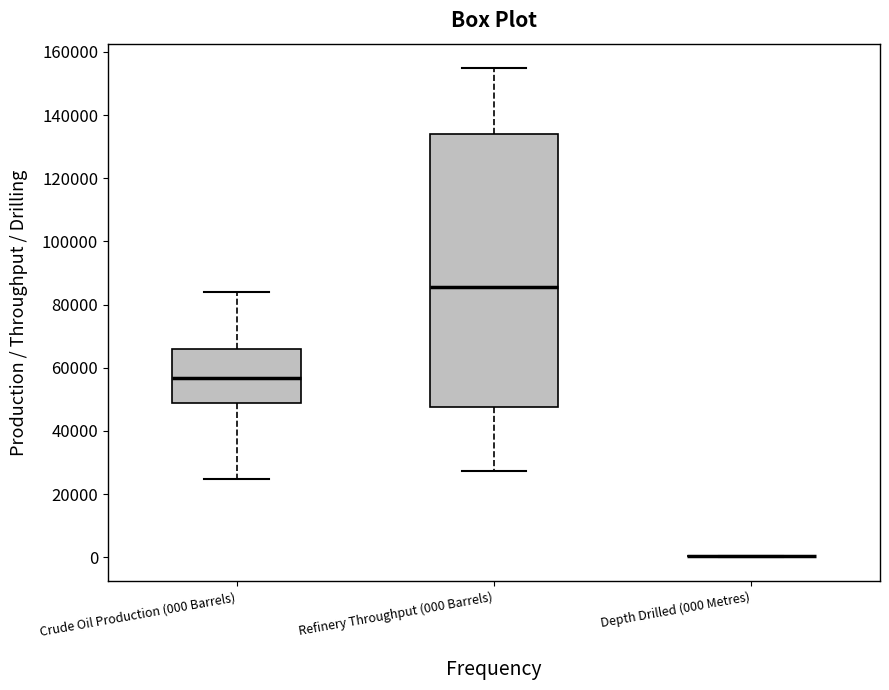

Which box is the tallest, from its lower edge to its upper edge?

Refinery Throughput (000 Barrels)